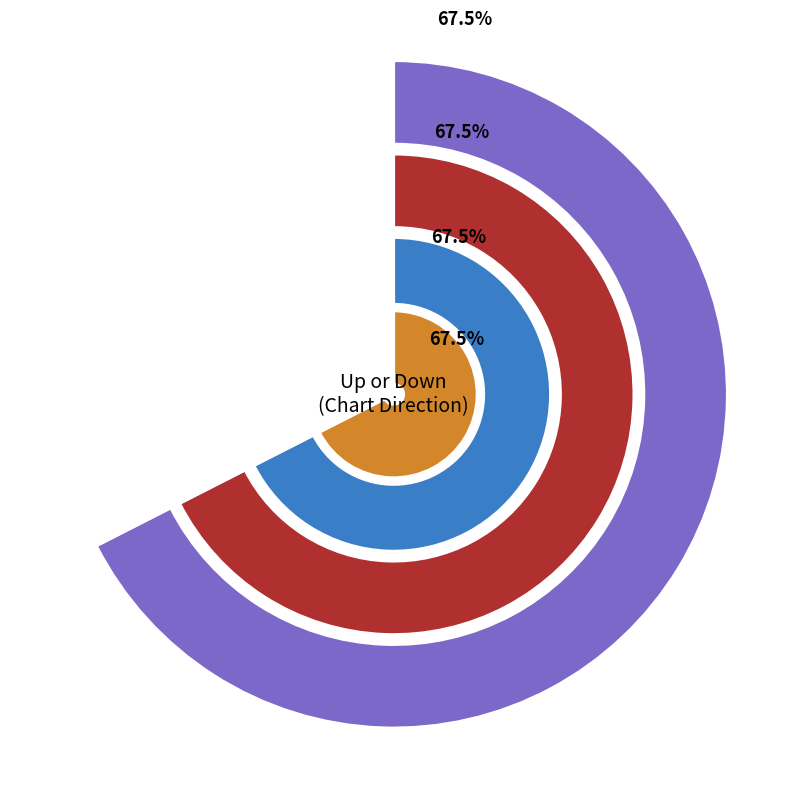

Which category accounts for the majority?

up